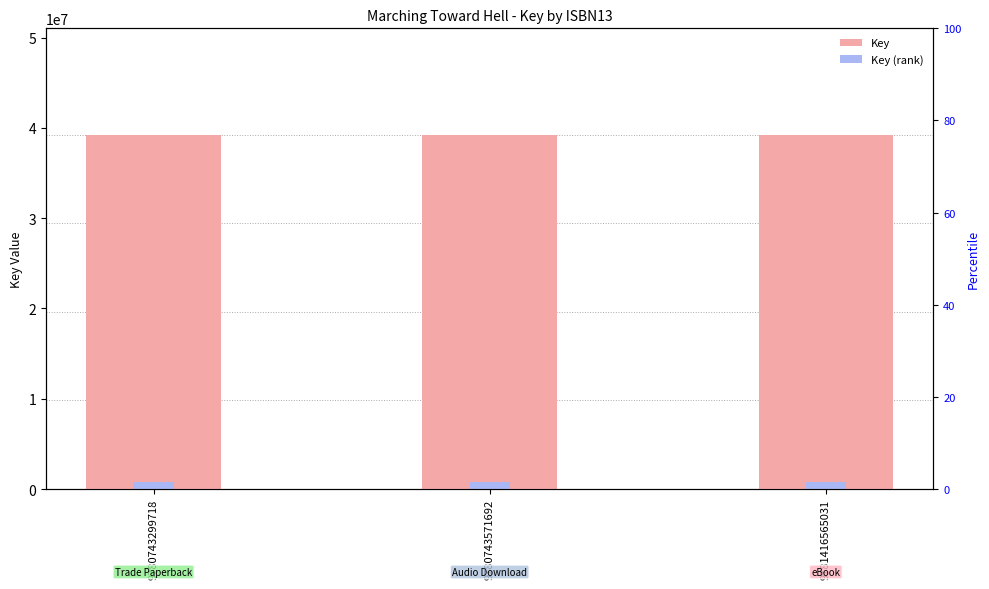

The Key series shows 39243047.0 at 9781416565031. True or false?

True